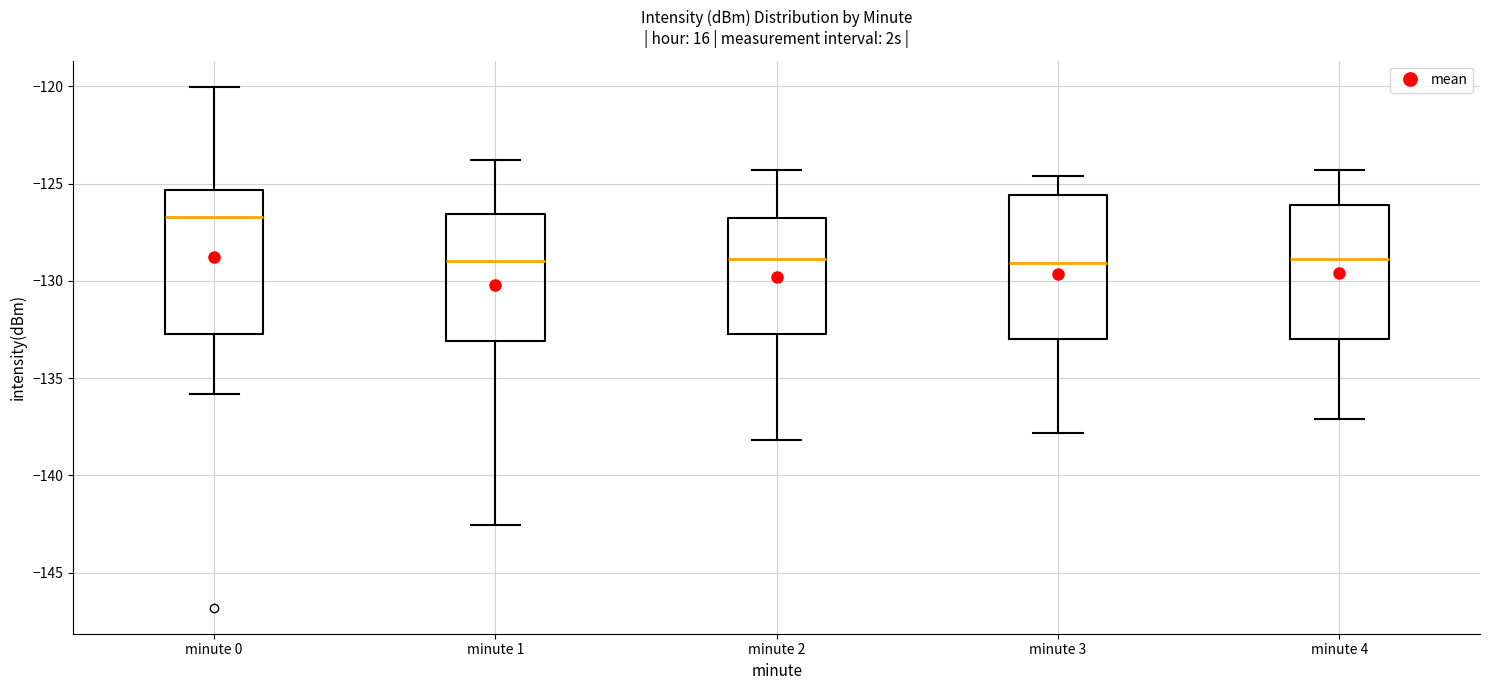

Reading left to right, transcribe this box plot: for each box, give where its median line is, the range the box spans, and where its two whiskers end, as read against the y-axis. The values are not printed on the chart, so give them approximately, as read against the axis.

minute 0: median -126.5, box -132.5 to -125.5, whiskers -136.0 to -120.0
minute 1: median -129.0, box -133.0 to -126.5, whiskers -142.5 to -124.0
minute 2: median -129.0, box -132.5 to -126.5, whiskers -138.0 to -124.5
minute 3: median -129.0, box -133.0 to -125.5, whiskers -138.0 to -124.5
minute 4: median -129.0, box -133.0 to -126.0, whiskers -137.0 to -124.5